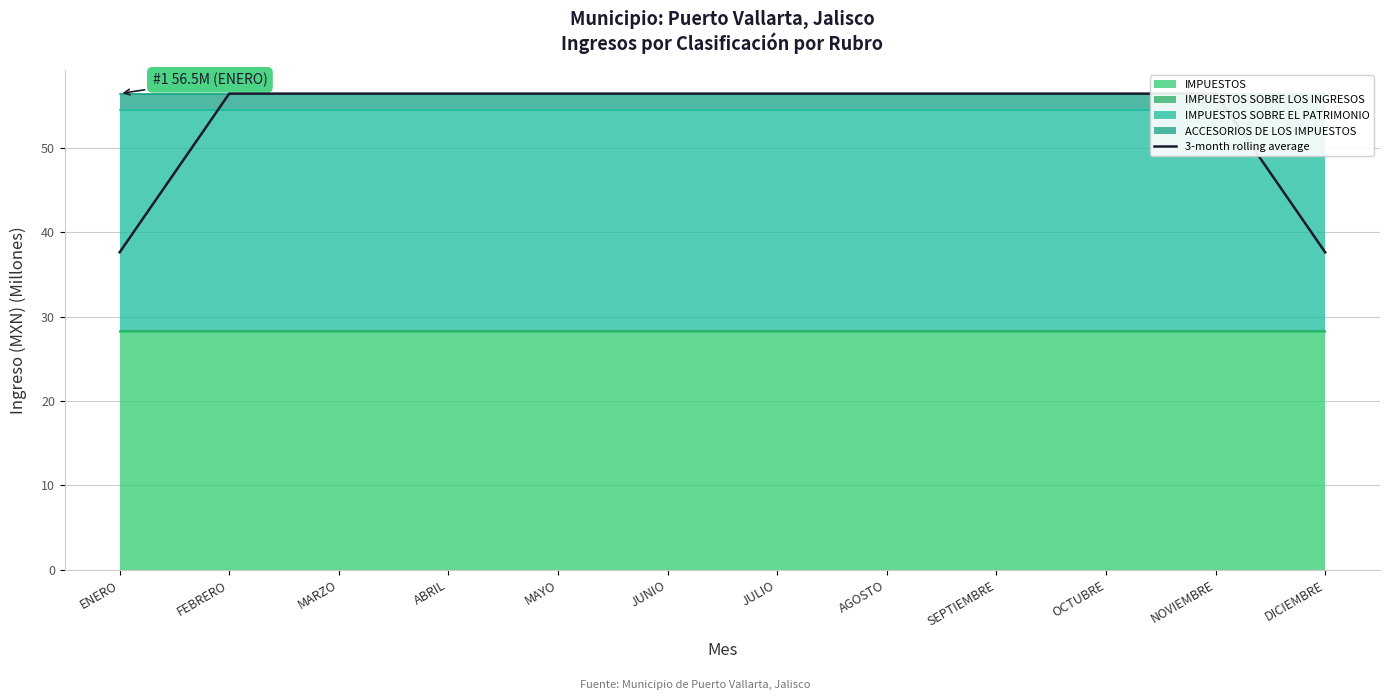

Does the chart display data point markers on the line(s)?

No